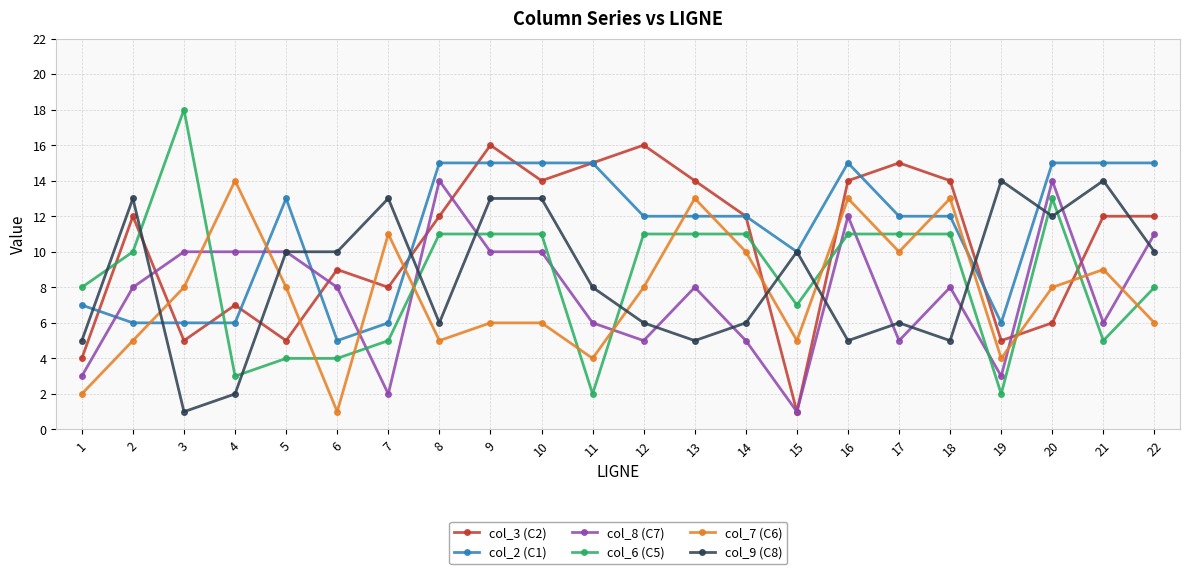

What is the sum of the col_7 (C6) values at 6 and 21?

10